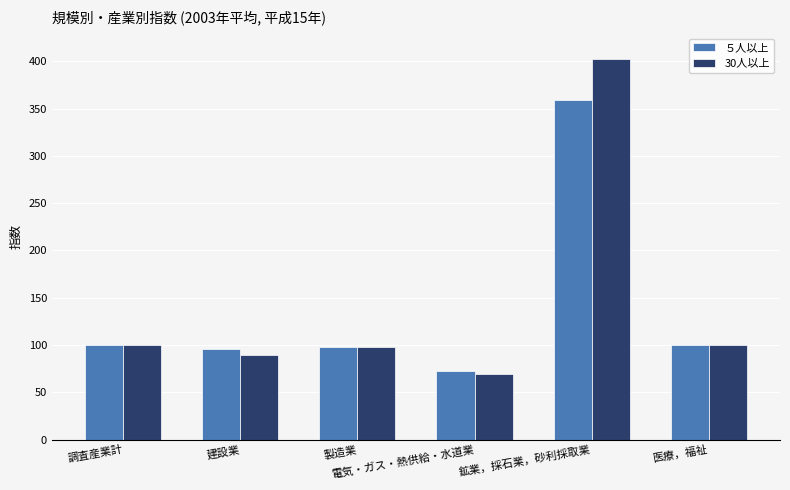

Which category has the lowest value in the 30人以上 series?

電気・ガス・熱供給・水道業